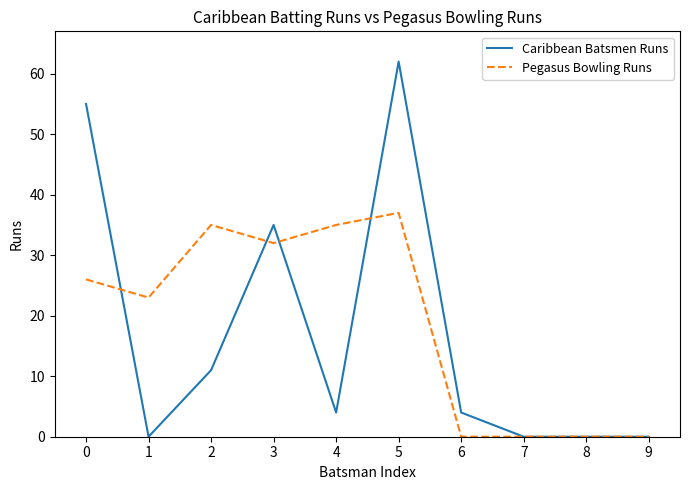

List the series in order of their peak value, highest first.

Caribbean Batsmen Runs, Pegasus Bowling Runs